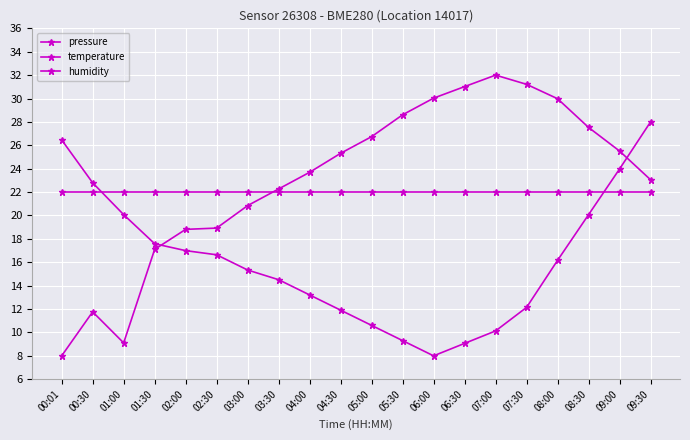

How many data points in pressure are above 25?

10